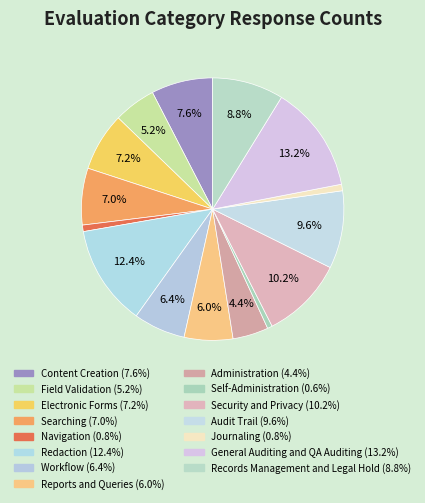

How many segments does this pie chart have?

15